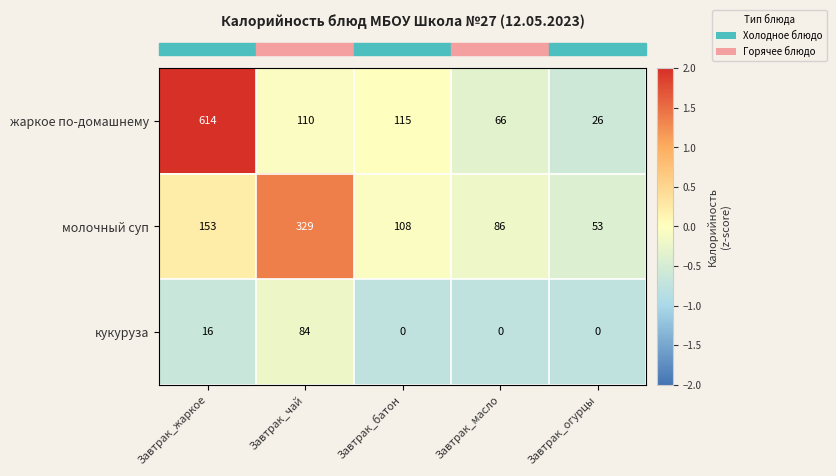

The молочный суп series shows 485 at Завтрак_чай. True or false?

False